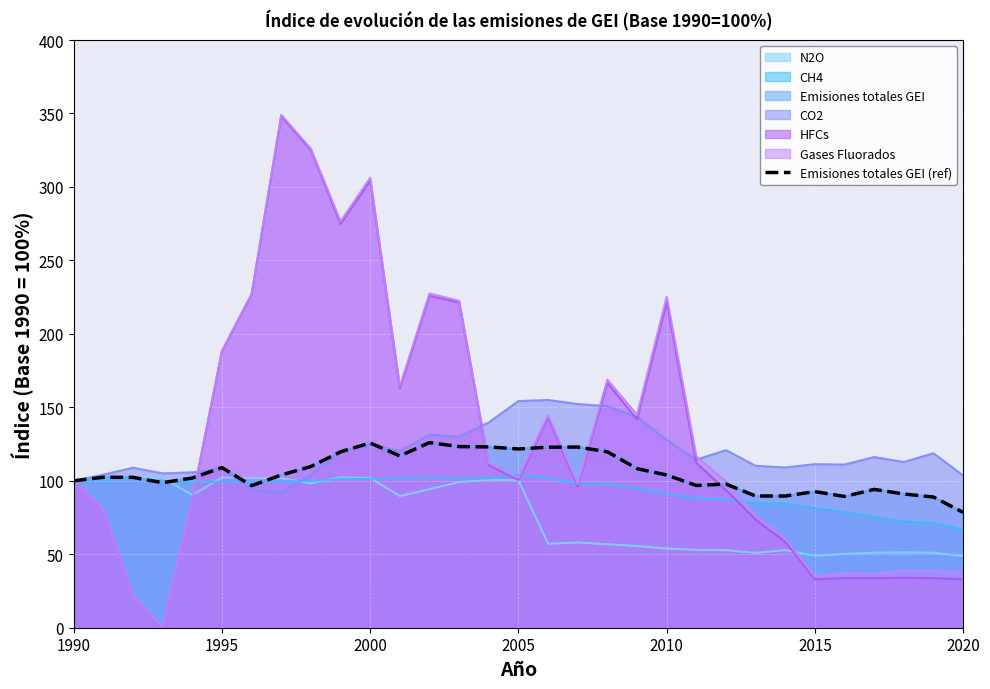

What is the difference between the second highest and minimum values?

47.2